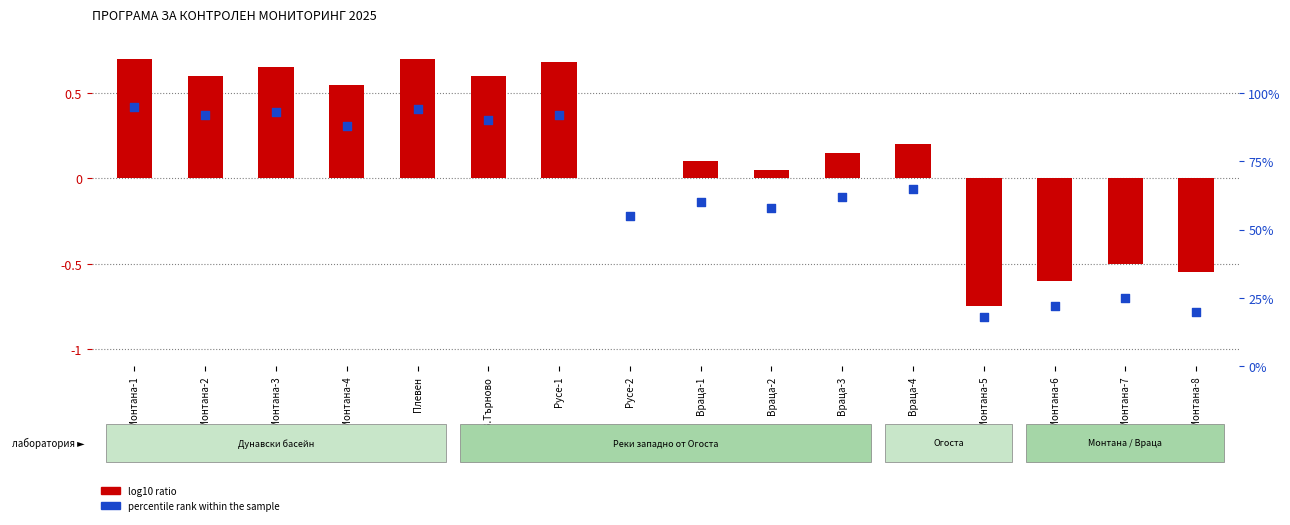

Is the value of log10 ratio at Монтана-5 greater than the value of percentile rank within the sample at Русе-1?

No